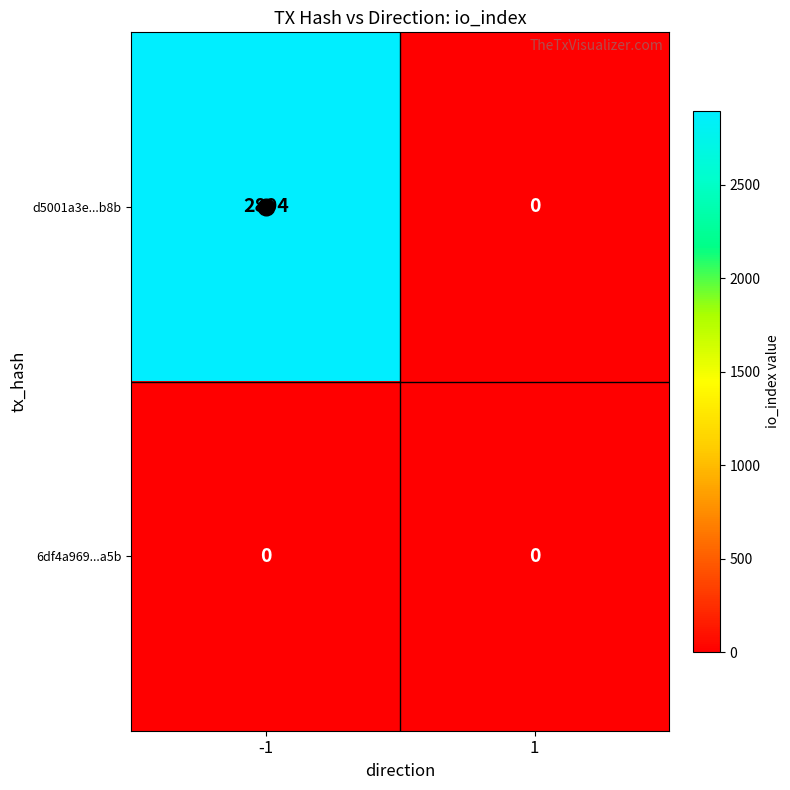

The 6df4a969...a5b series shows 0 at 1. True or false?

True